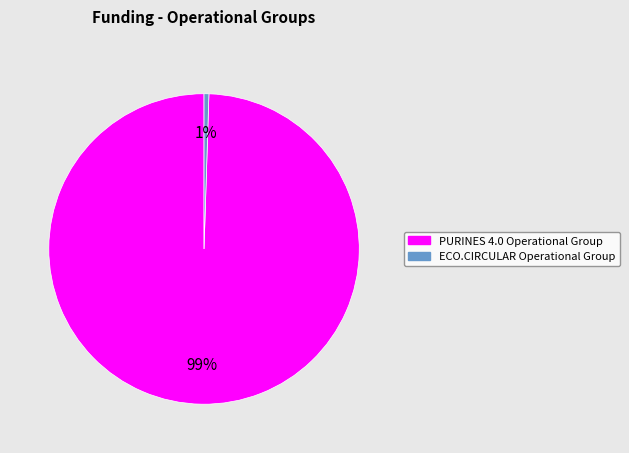

To the nearest percent, what percentage of the pie is PURINES 4.0 Operational Group?

99%